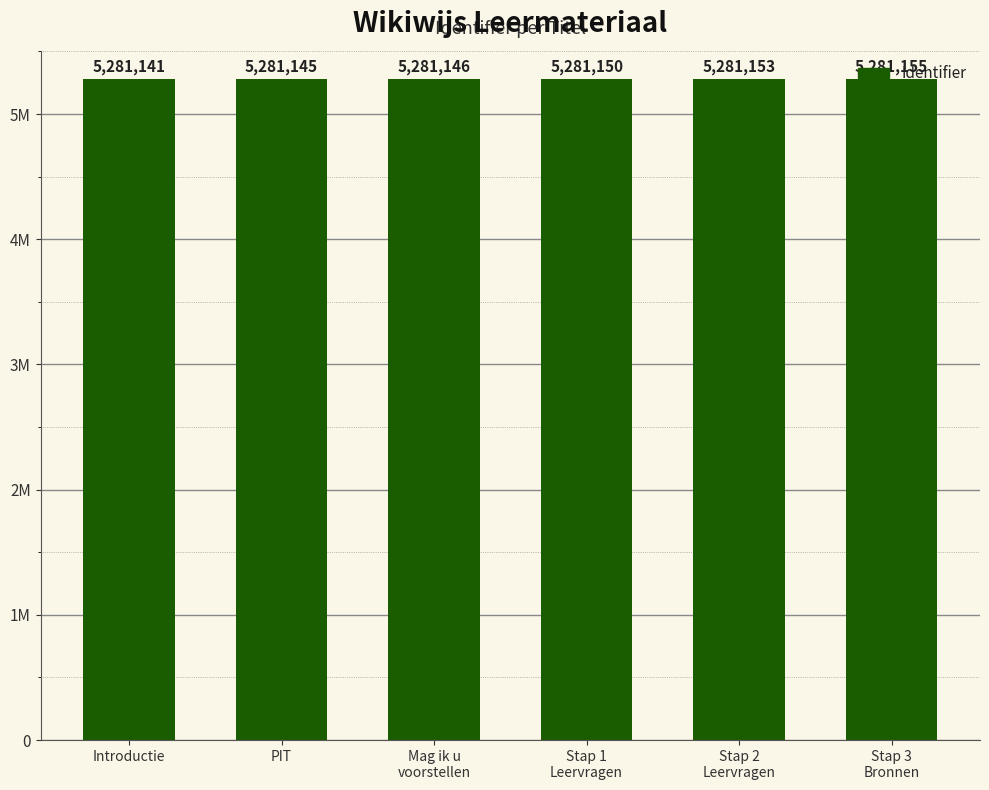

What position from the left is Stap 2
Leervragen?

5